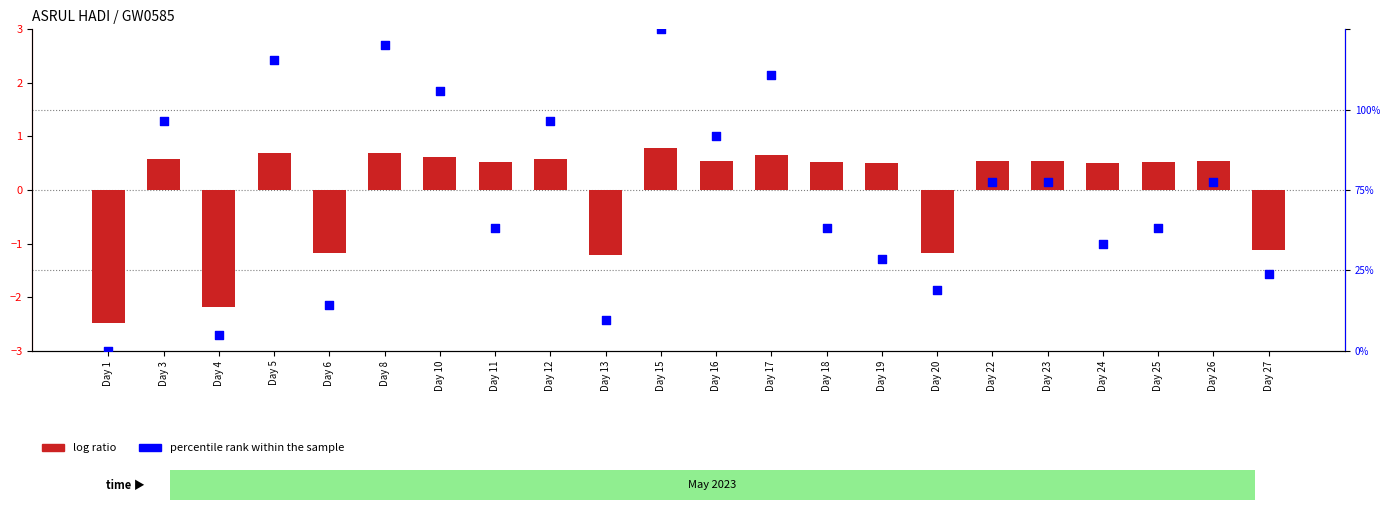

What are all the series names shown in the legend?

log ratio, percentile rank within the sample